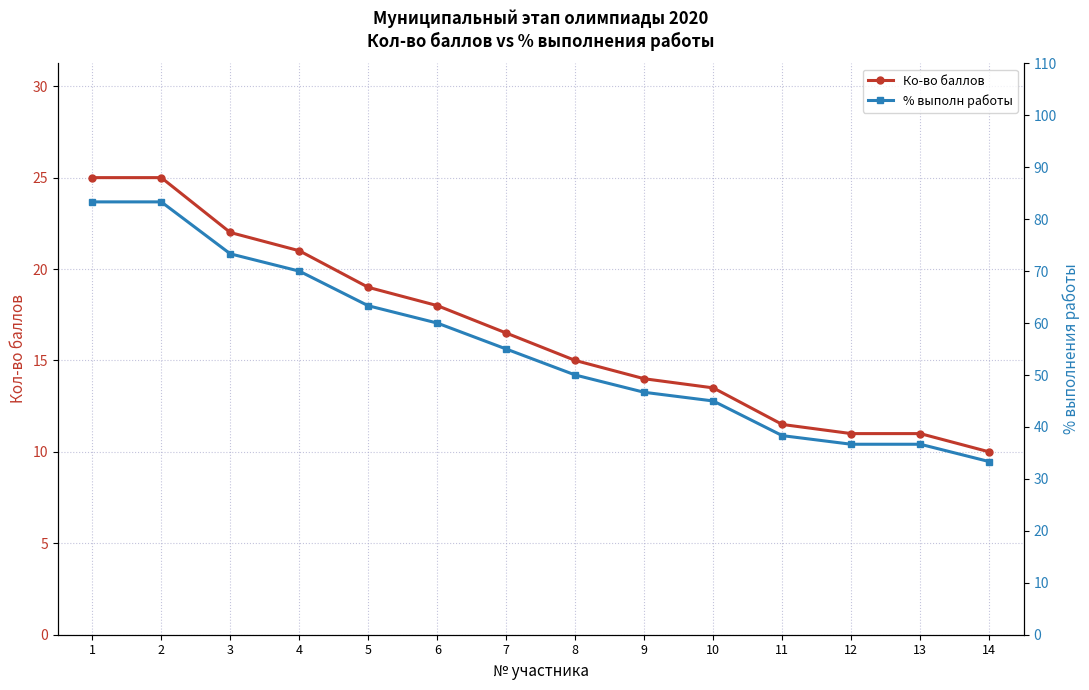

Does the chart display data point markers on the line(s)?

Yes